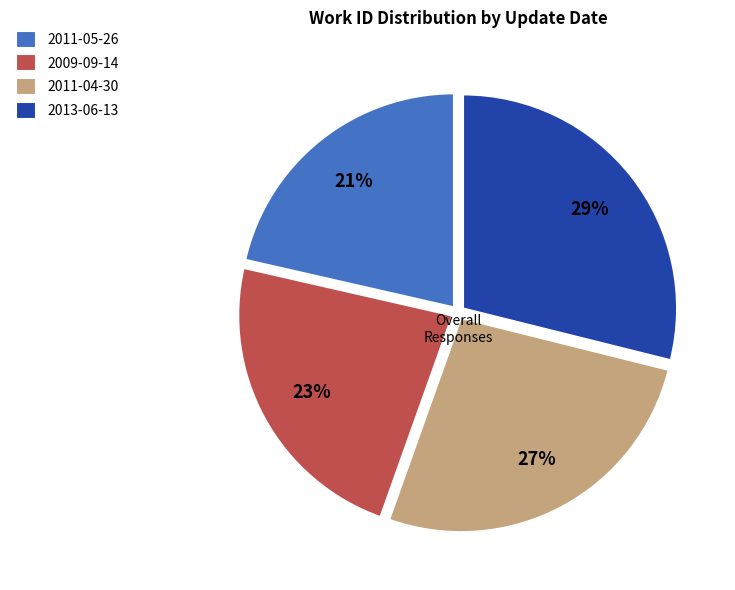

To the nearest percent, what portion does 2011-04-30 represent?

27%